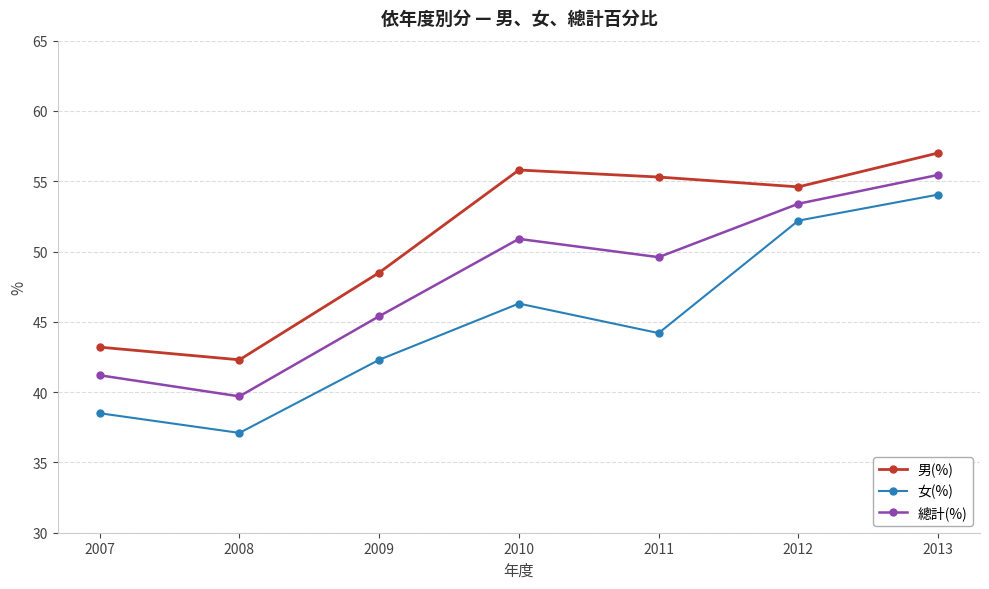

At which category does 男(%) reach its first local valley?

2008